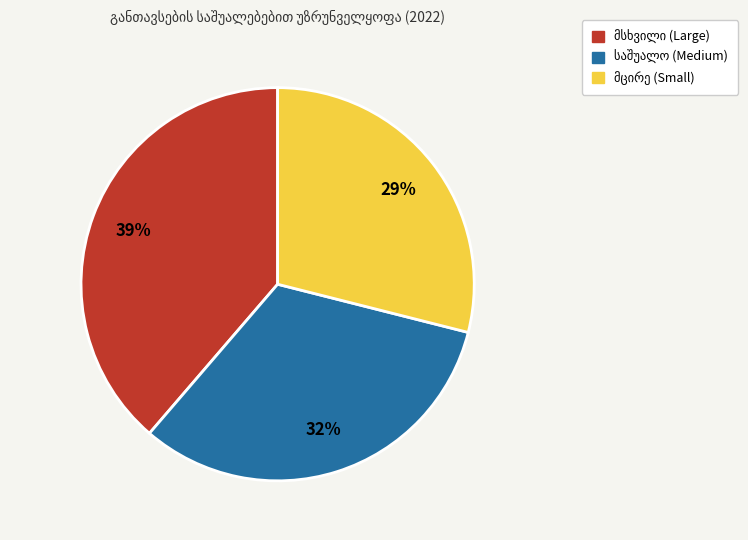

Is there a majority slice in this chart?

No